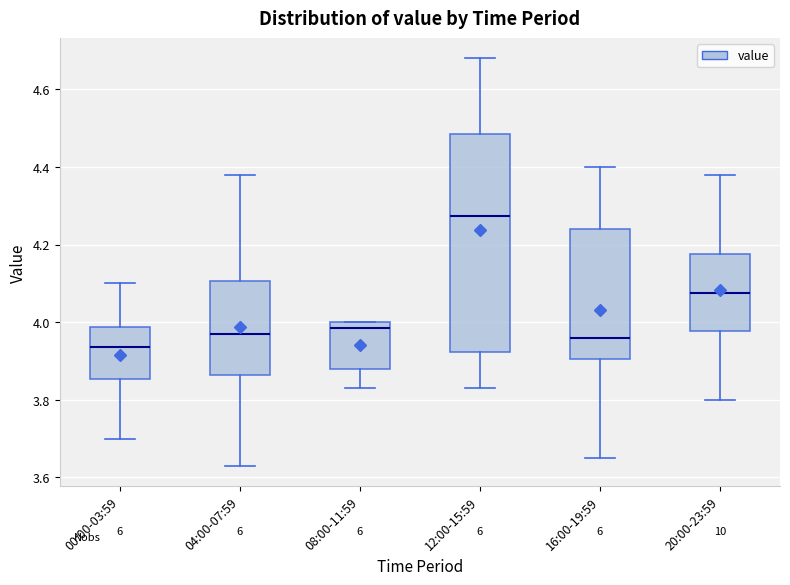

Where is the upper edge of the box for 04:00-07:59 on the y-axis? The values are not printed on the chart, so give them approximately, as read against the axis.

4.10